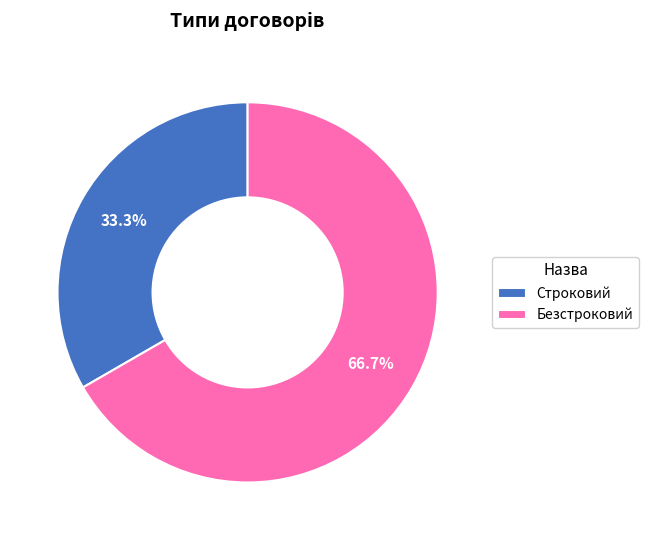

How many slices are in this pie chart?

2